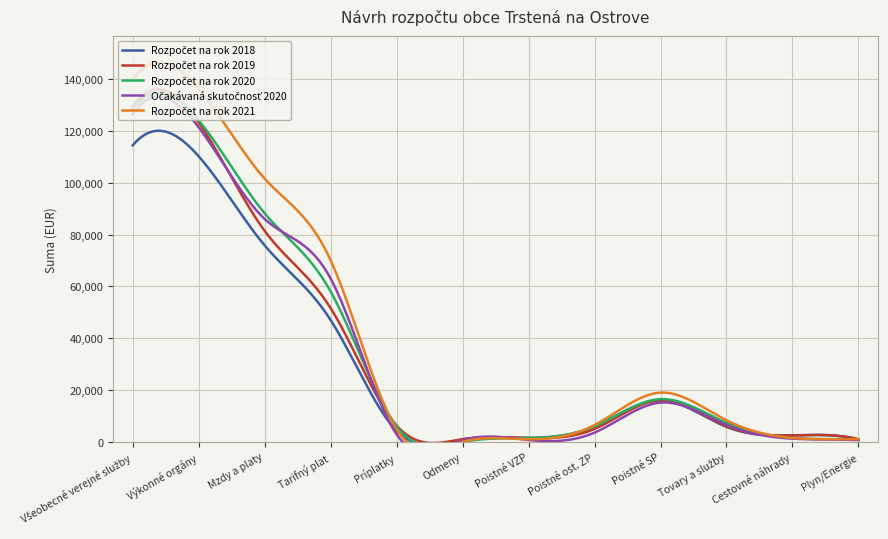

How many lines are shown in the chart?

5